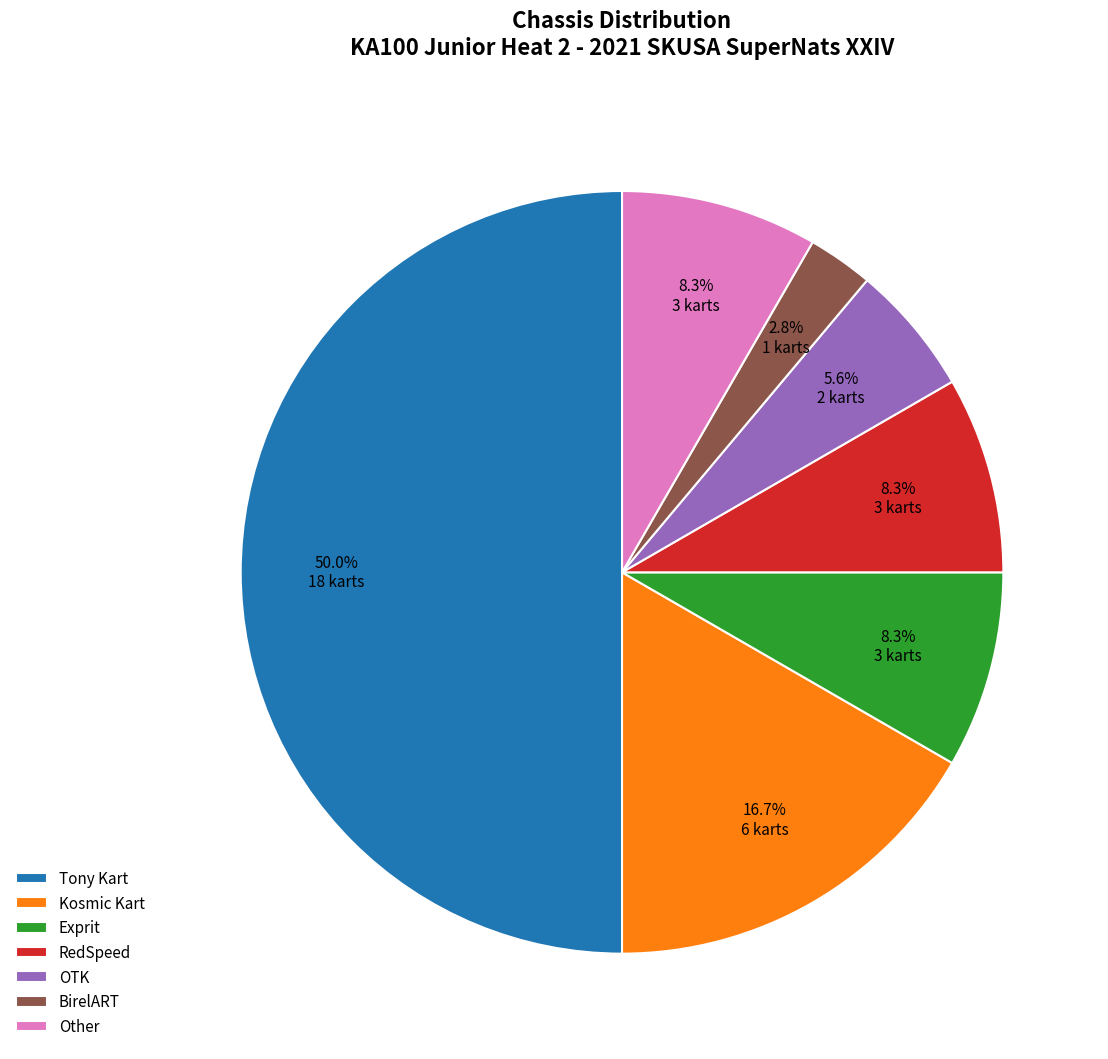

To the nearest percent, what is the difference between the Other and Exprit slice percentages?

0%